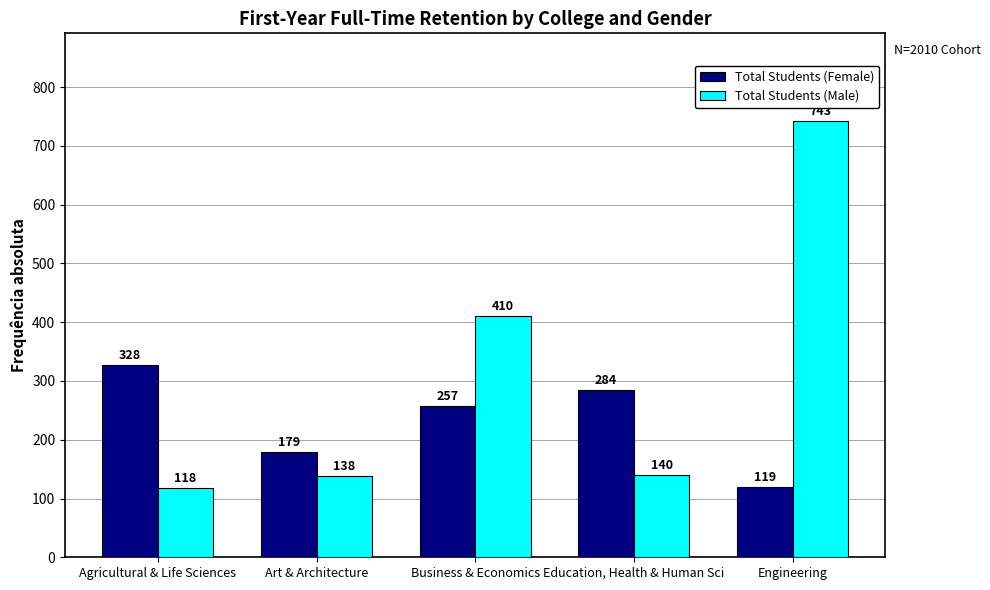

Between Education, Health & Human Sci and Engineering, which series saw the biggest shift?

Total Students (Male)